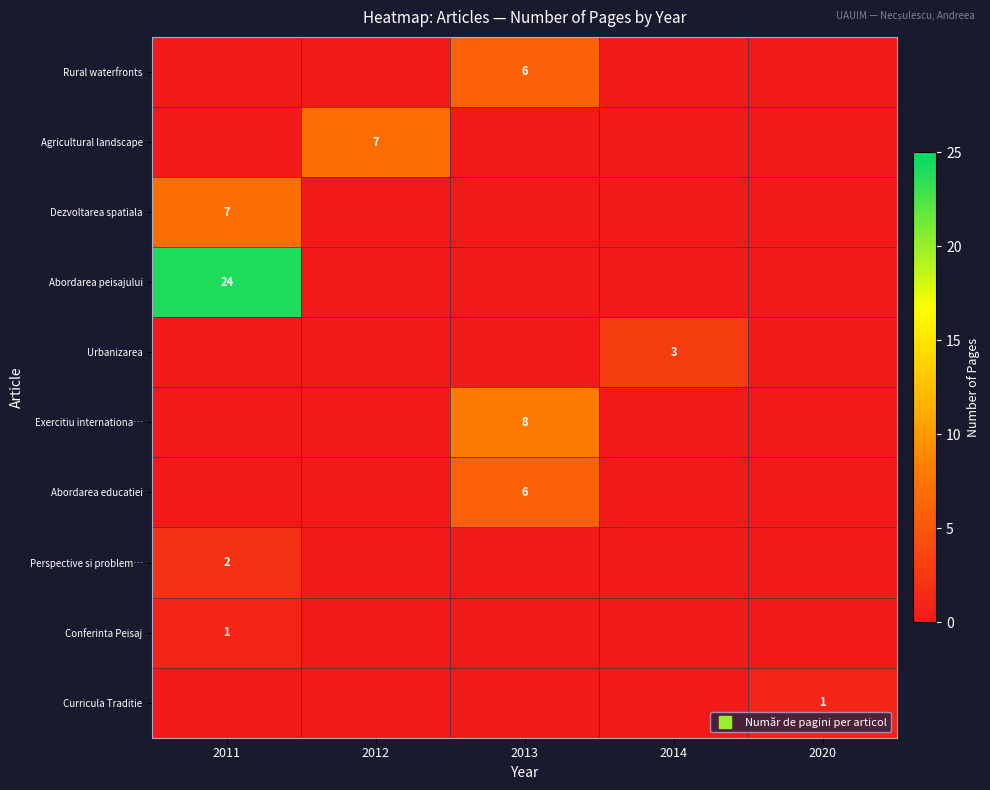

The row_3 series shows 0 at 2013. True or false?

True